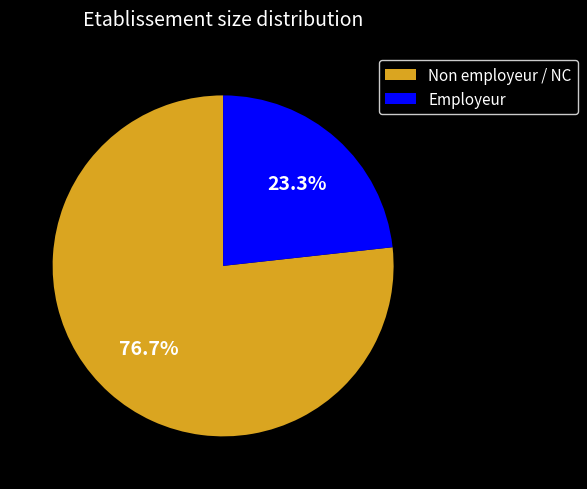

Approximately how many times larger is the value at Non employeur / NC compared to Employeur?

3.3